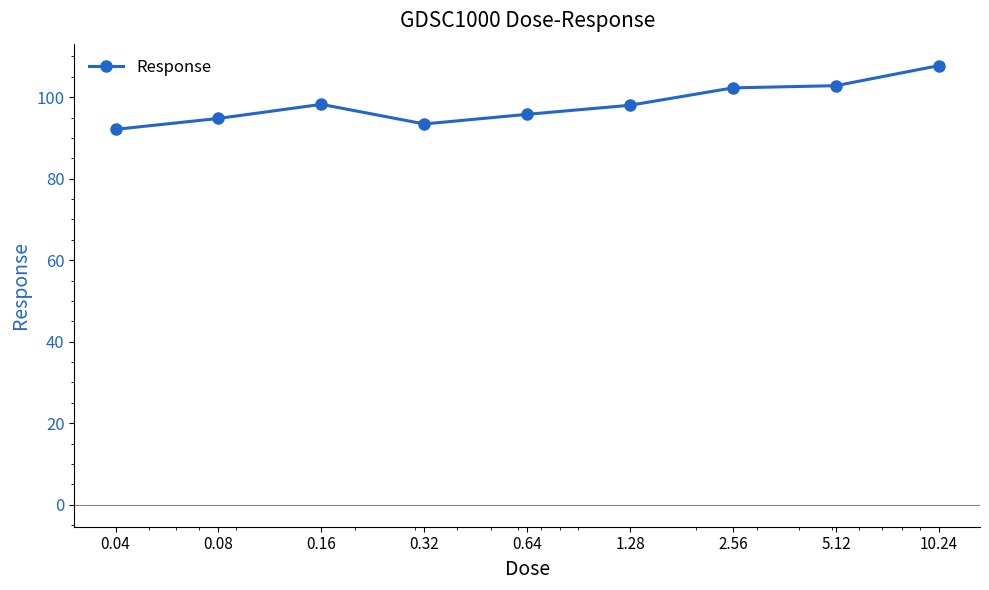

How many data points are above 98?

5